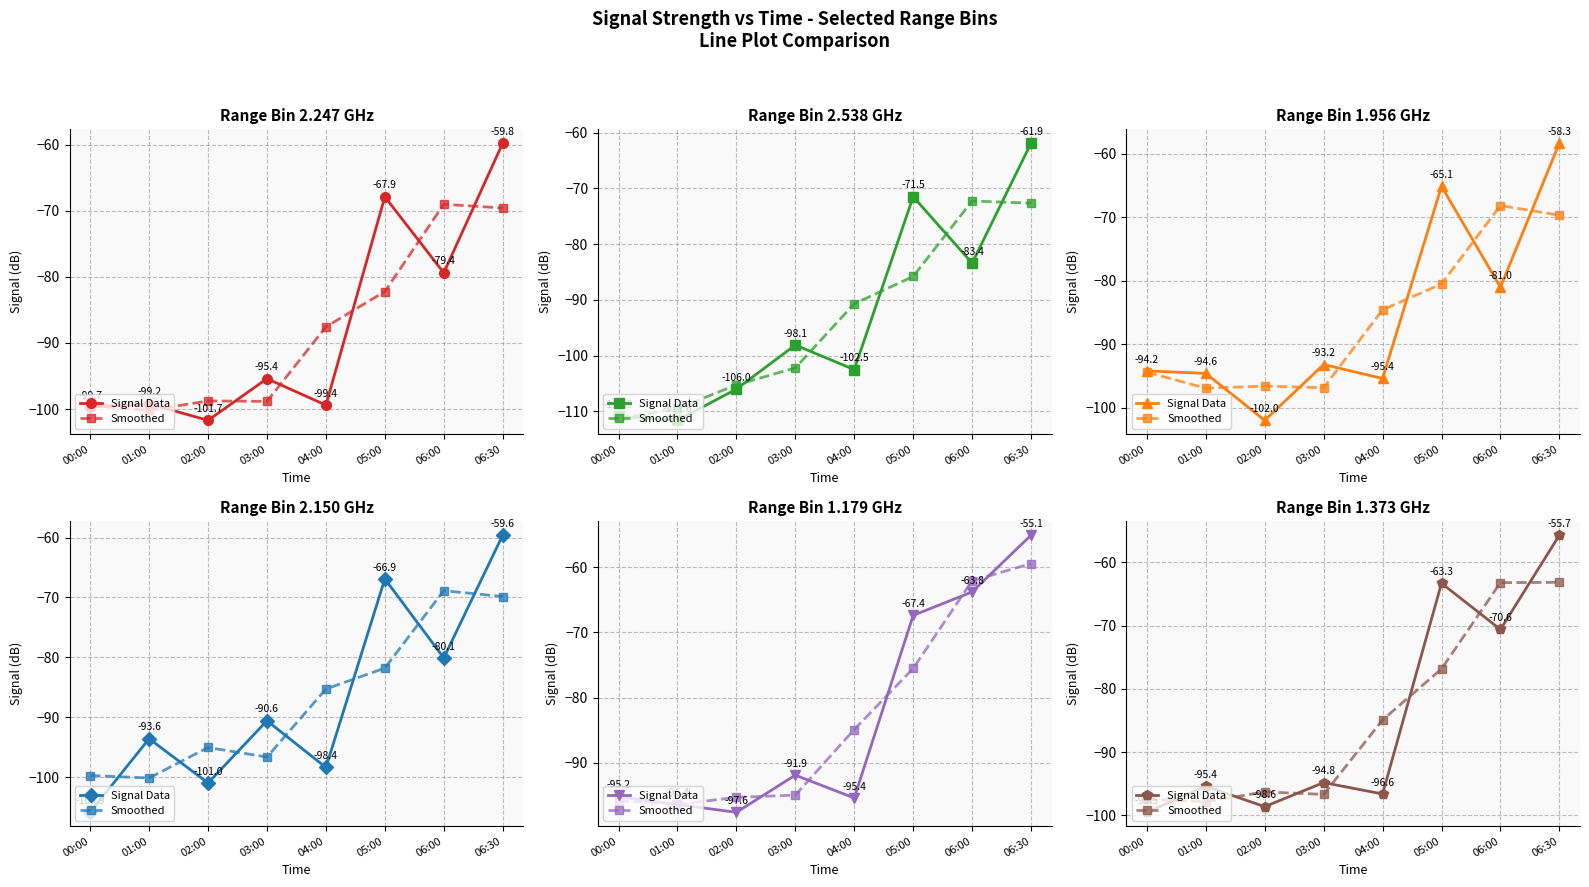

List the series in order of their peak value, highest first.

Signal Data, Smoothed